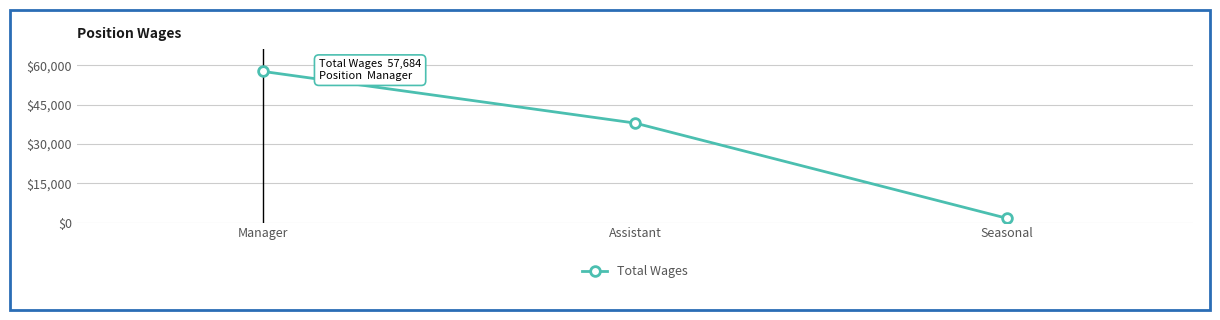

What is the value of the 2nd point from the left?

37959